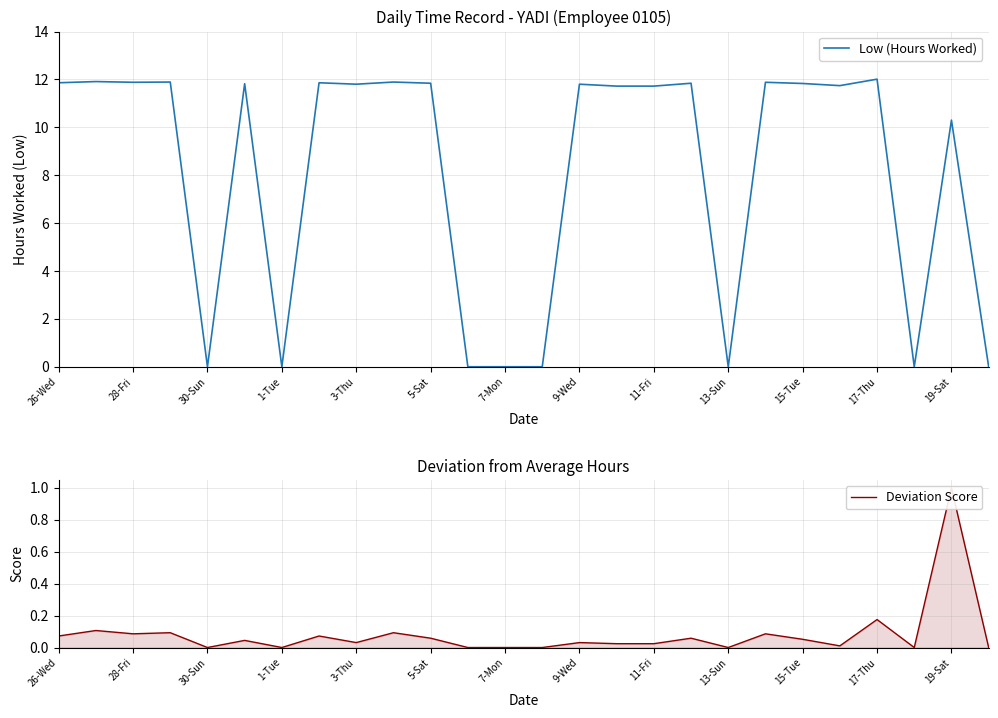

True or false: Low (Hours Worked) and Deviation Score intersect in this chart.

False